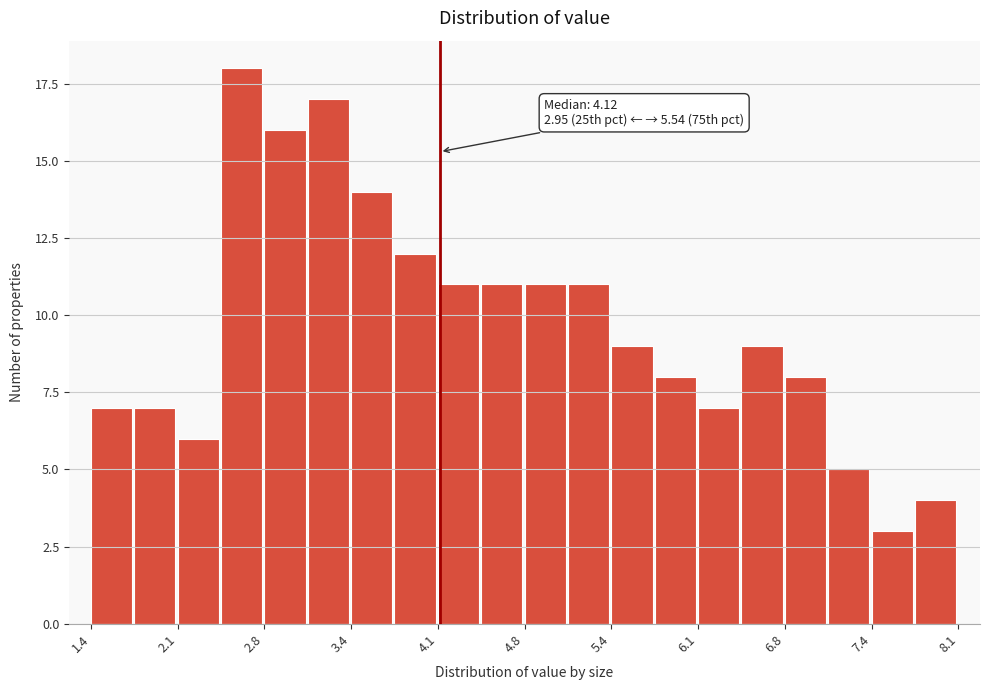

Read against the x-axis, roughly where is the centre of the tallest bar?

2.6